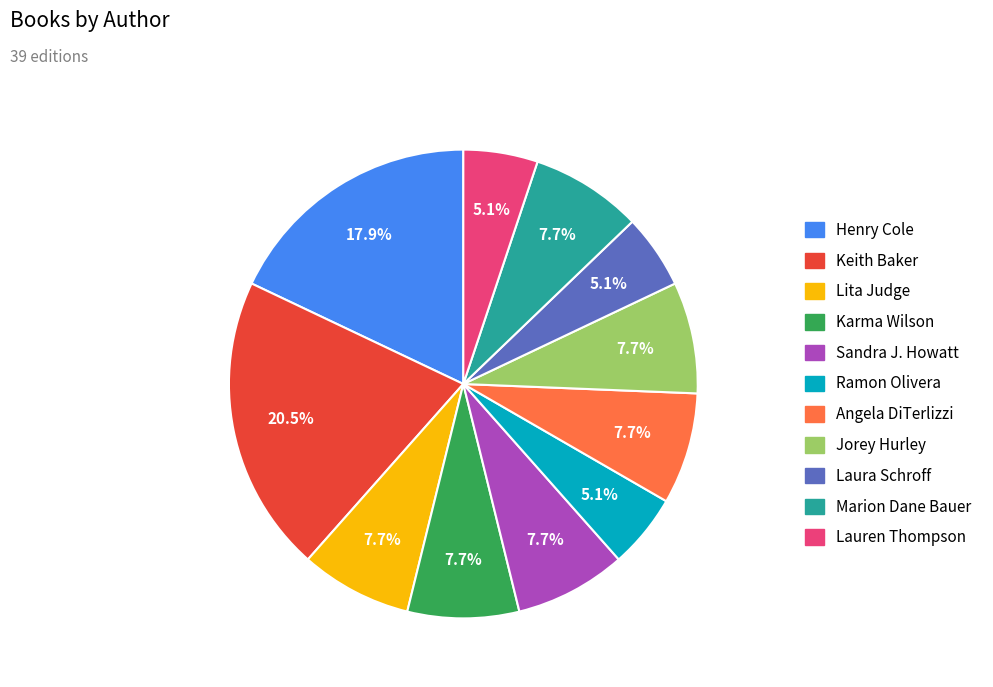

To the nearest percent, what is the difference between the largest and smallest slice percentages?

15%